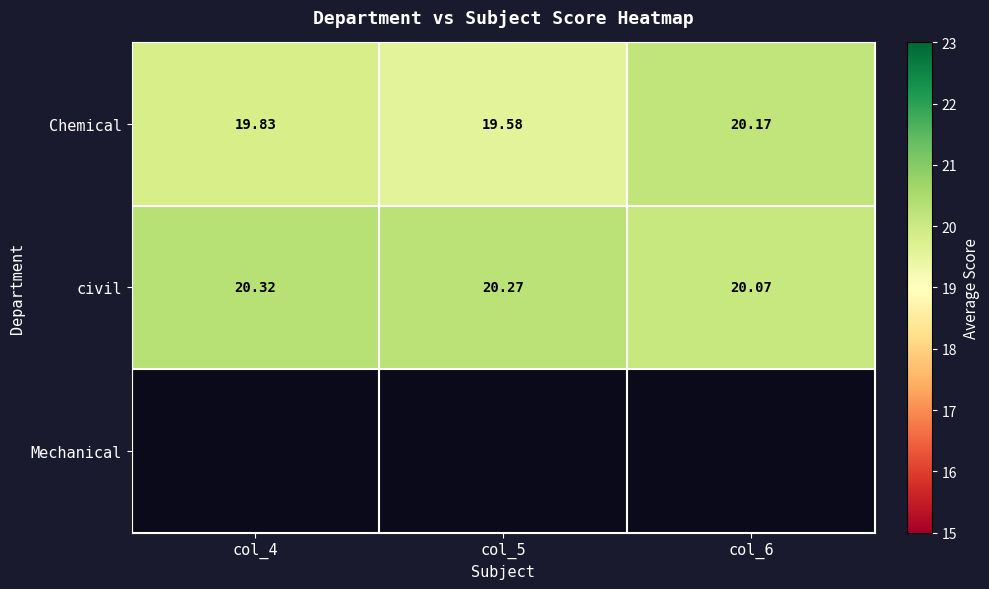

Which category has the lowest value across all series?

col_5